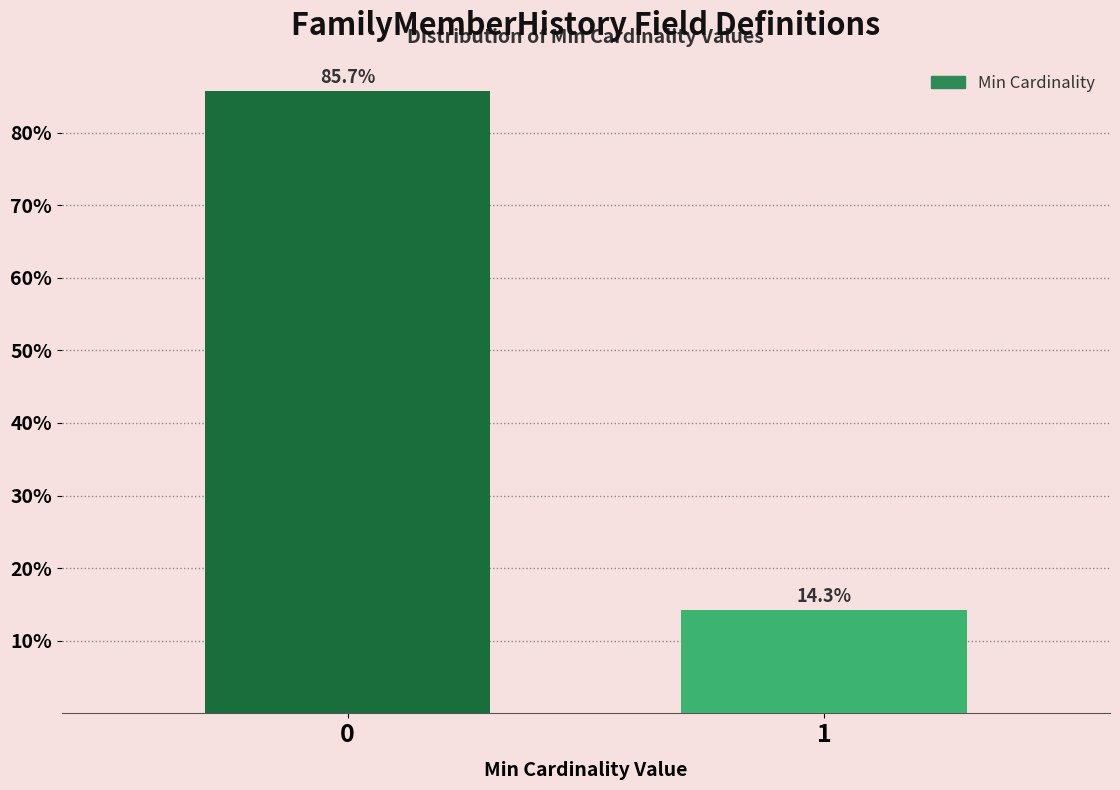

Reading left to right, extract all data points from this chart.

0=85.7	1=14.3